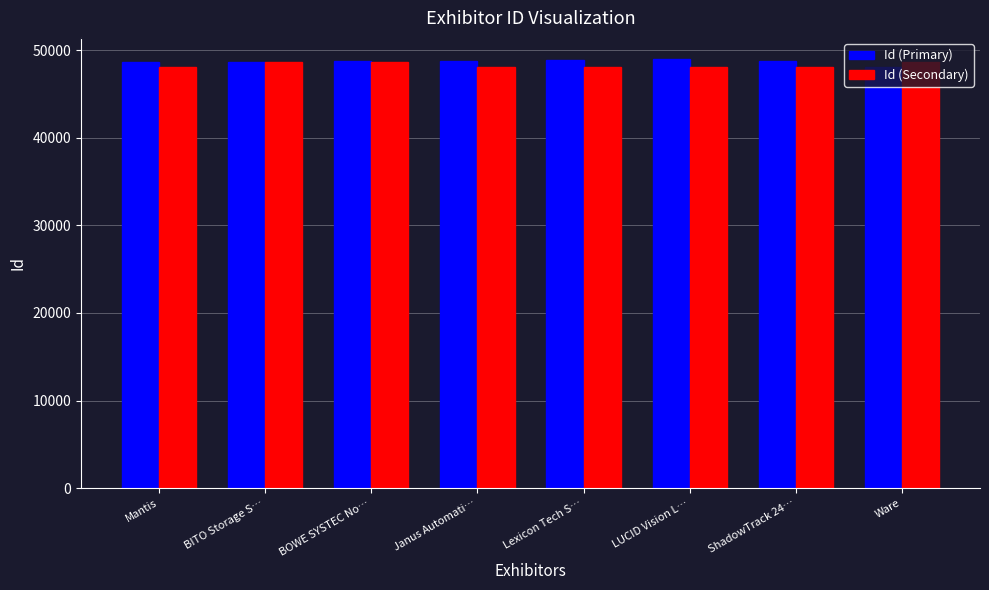

What is the minimum value for Id (Primary)?

48094